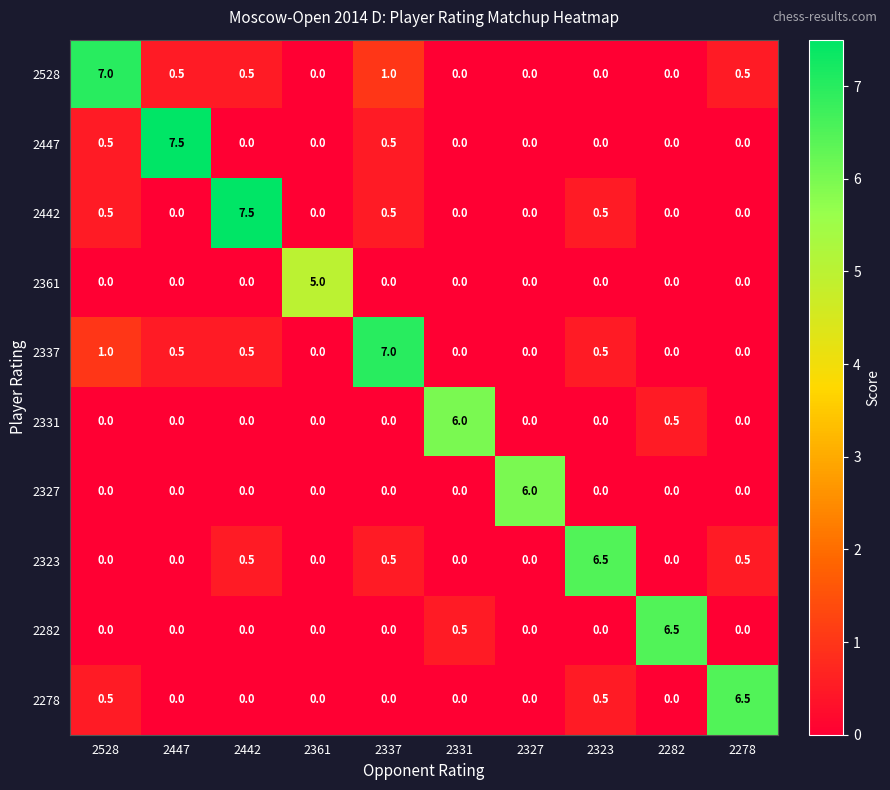

True or false: 2528 has a value of 0.0 at 2282.

True